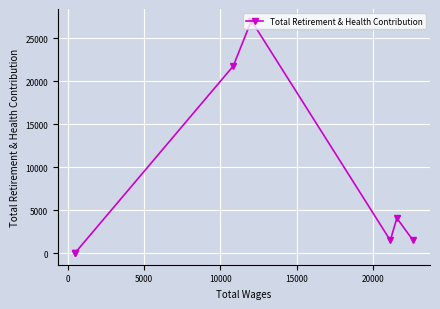

True or false: the data shows -16855 at 25000.

False